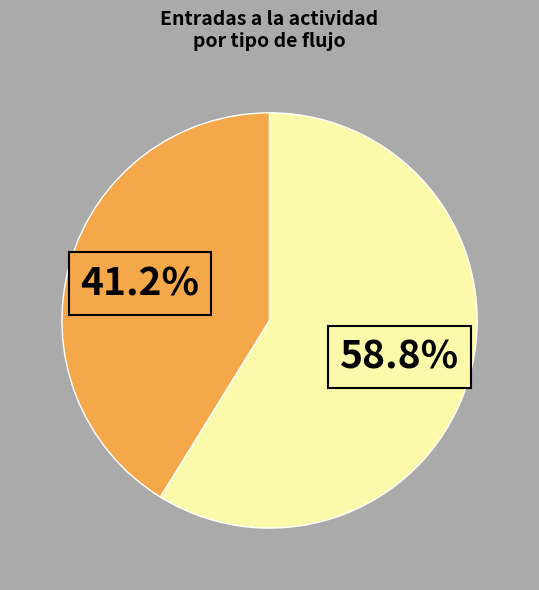

Does any single category account for the majority?

Yes